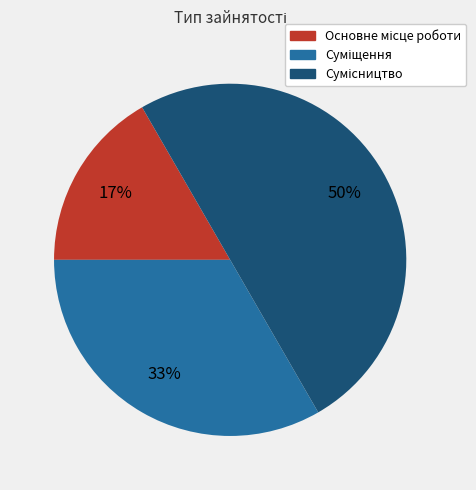

To the nearest percent, what is the difference between the largest and smallest slice percentages?

33%